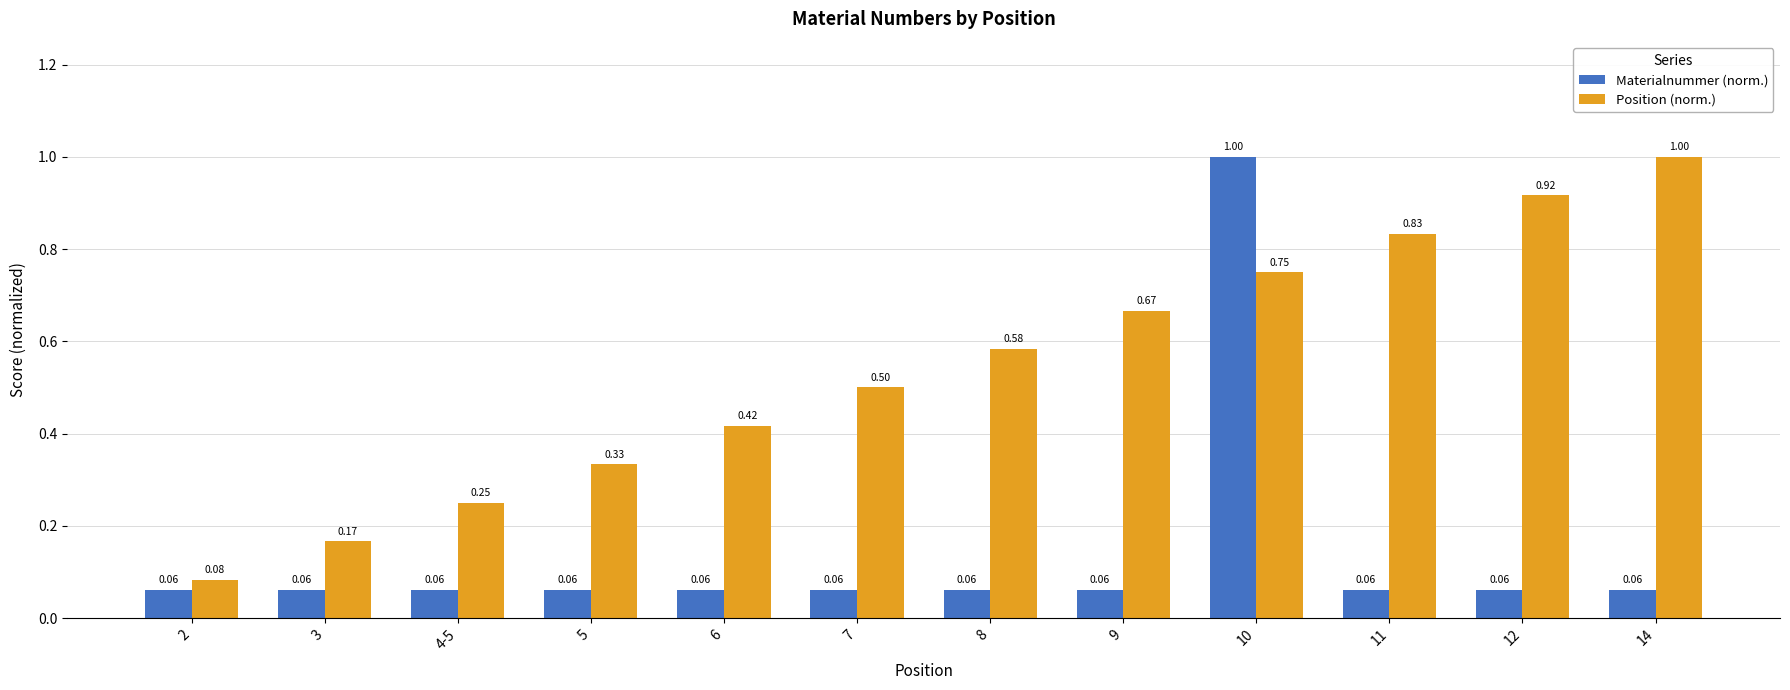

What position from the left is 5?

4